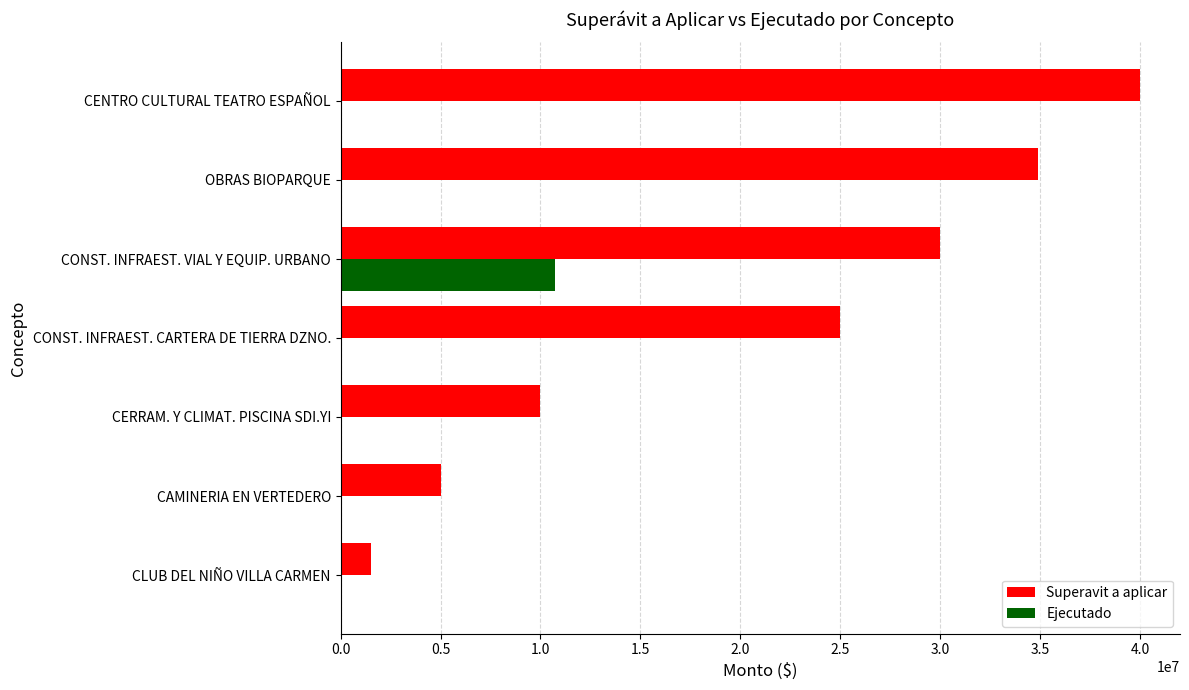

Count the number of categories in the chart.

7